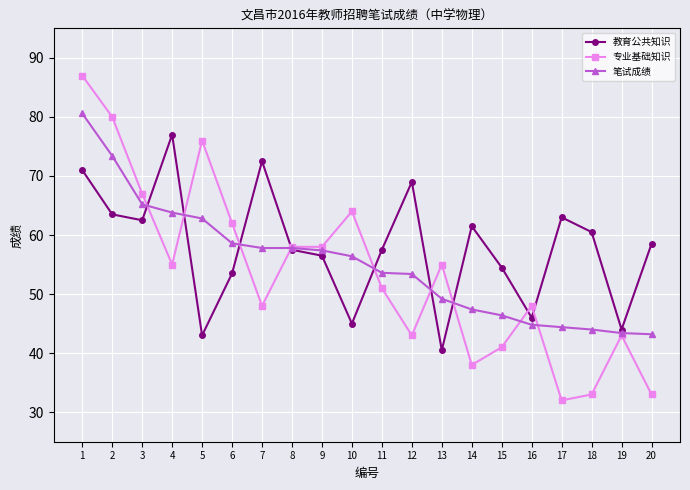

What are all the series names shown in the legend?

教育公共知识, 专业基础知识, 笔试成绩